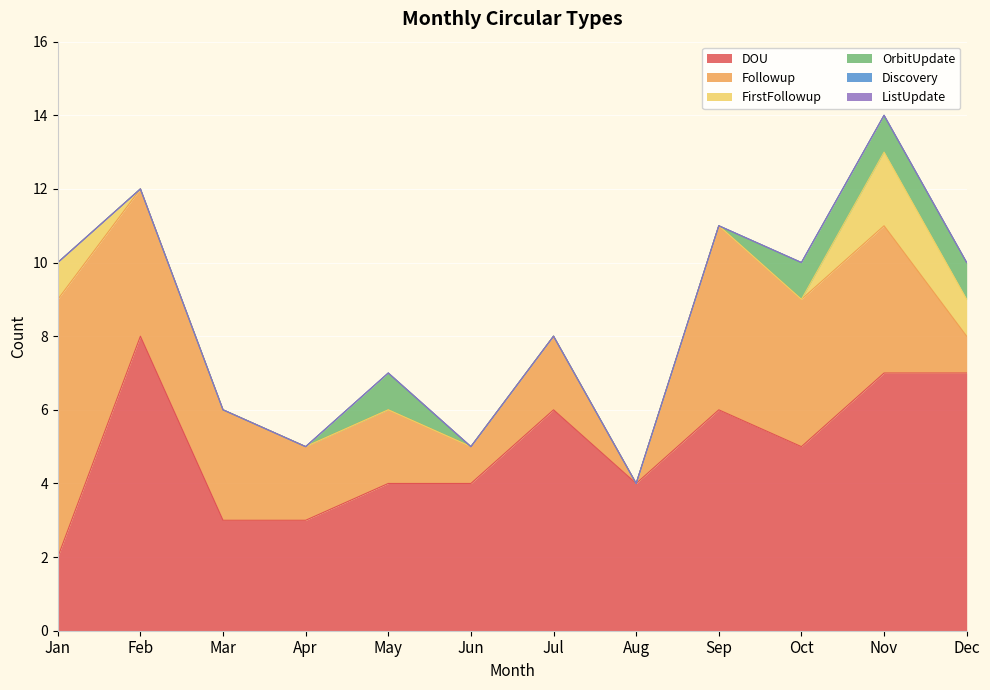

How many times do OrbitUpdate and FirstFollowup cross each other?

1